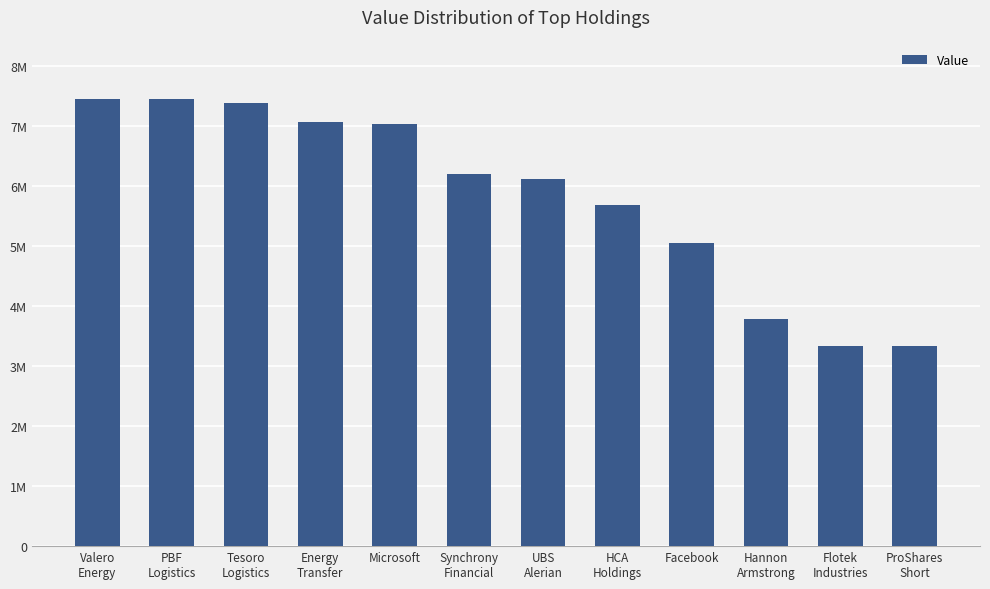

Reading left to right, extract all data points from this chart.

7465000	7456000	7384000	7080000	7040000	6211000	6123000	5693000	5059000	3785000	3346000	3336000